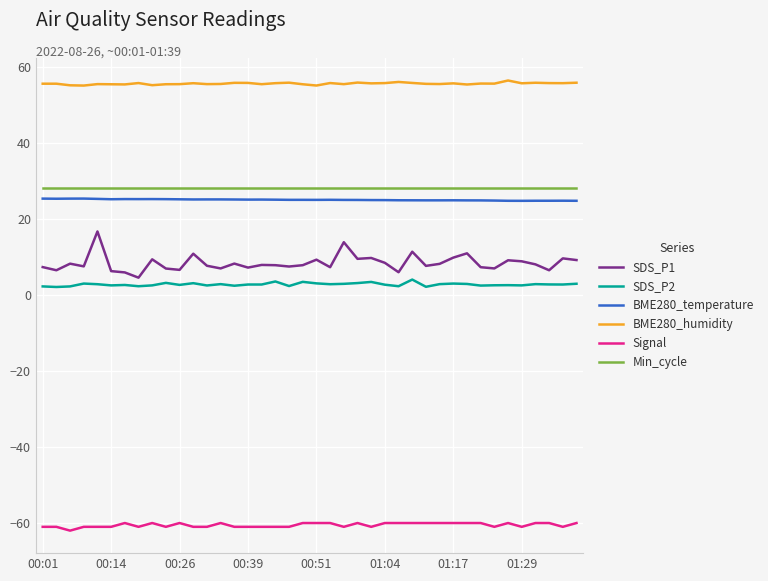

True or false: BME280_humidity and Signal cross at least once.

False